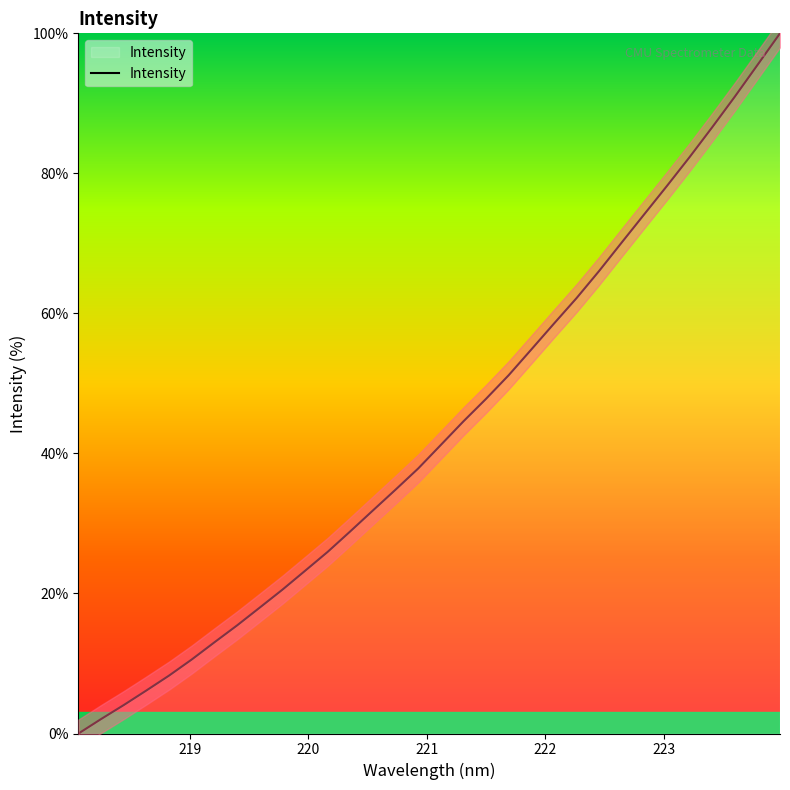

The chart shows a value of 84.6 at 18. True or false?

False